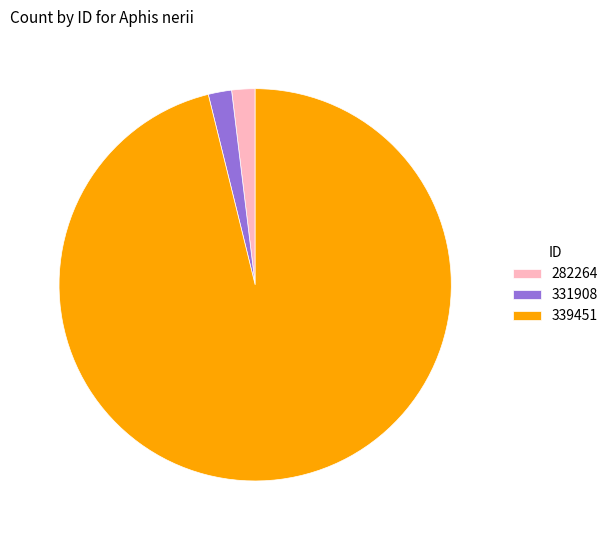

The 339451 slice represents 89% of the pie. True or false?

False